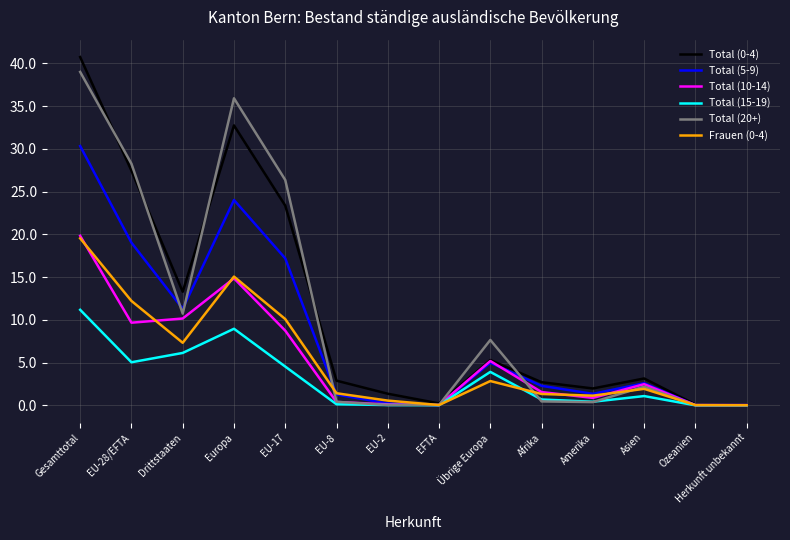

Is the value of Total (15-19) at Übrige Europa greater than the value of Total (20+) at EU-17?

No